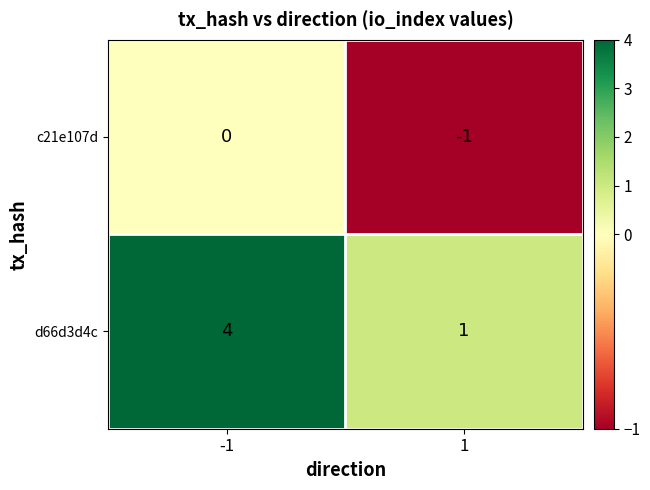

Rank the series by their maximum value, from highest to lowest.

d66d3d4c, c21e107d